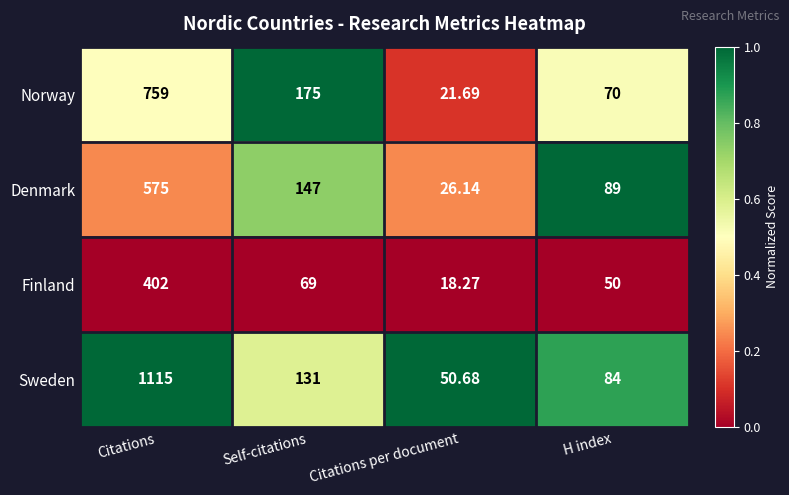

Which series has the largest total across all categories?

Sweden